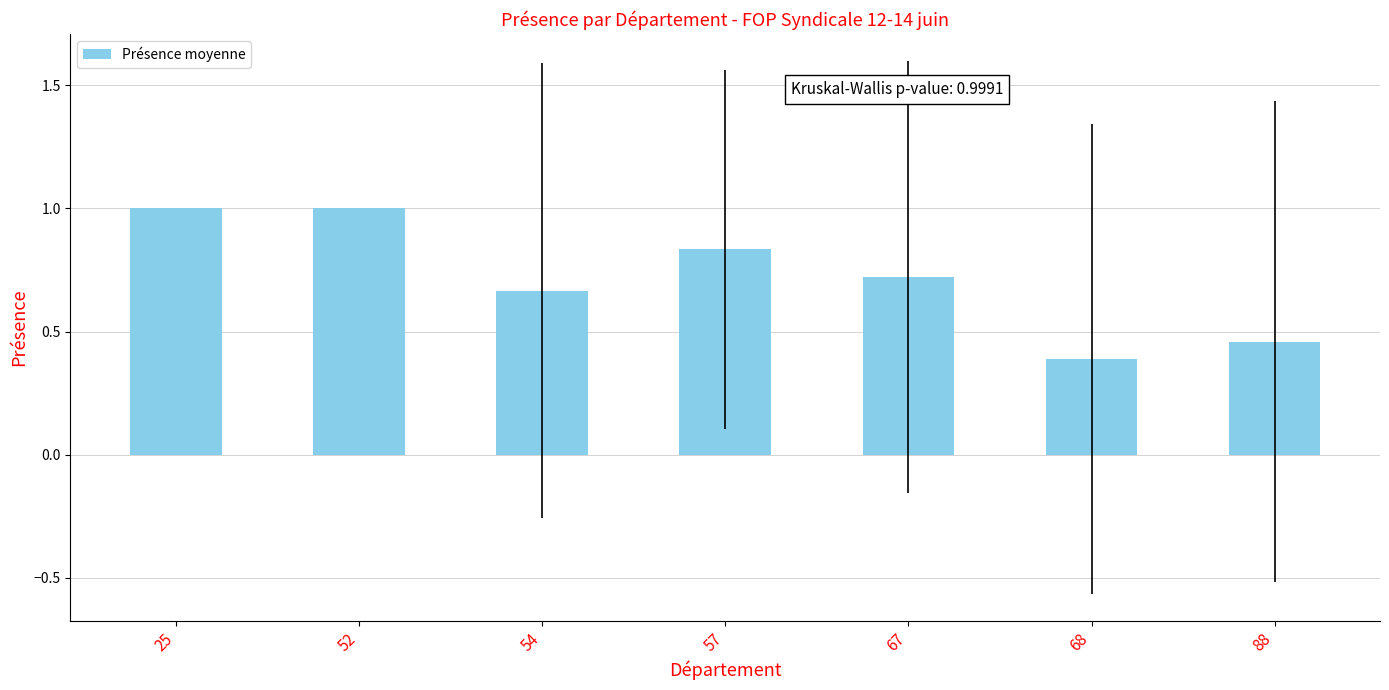

Where is the data nearest to the value 0?

68